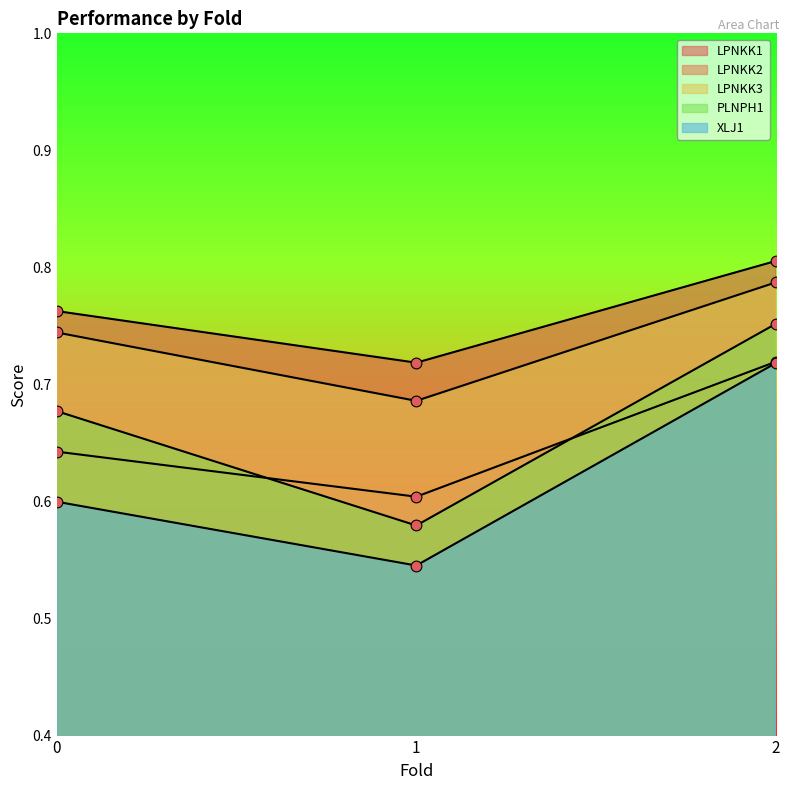

What are all the series names shown in the legend?

LPNKK1, LPNKK2, LPNKK3, PLNPH1, XLJ1